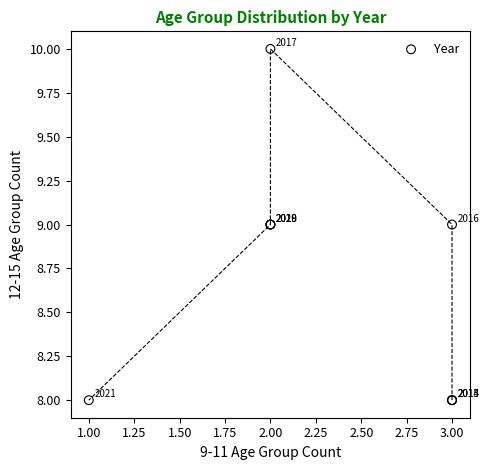

What Y value in the scatter plot is closest to 9?

9